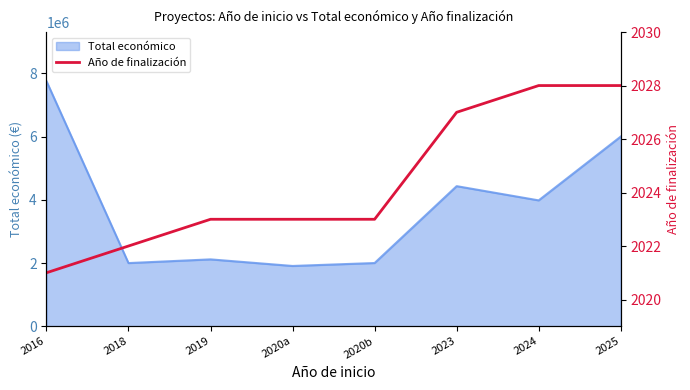

The value of Total económico at 2025 is 6000000. True or false?

True